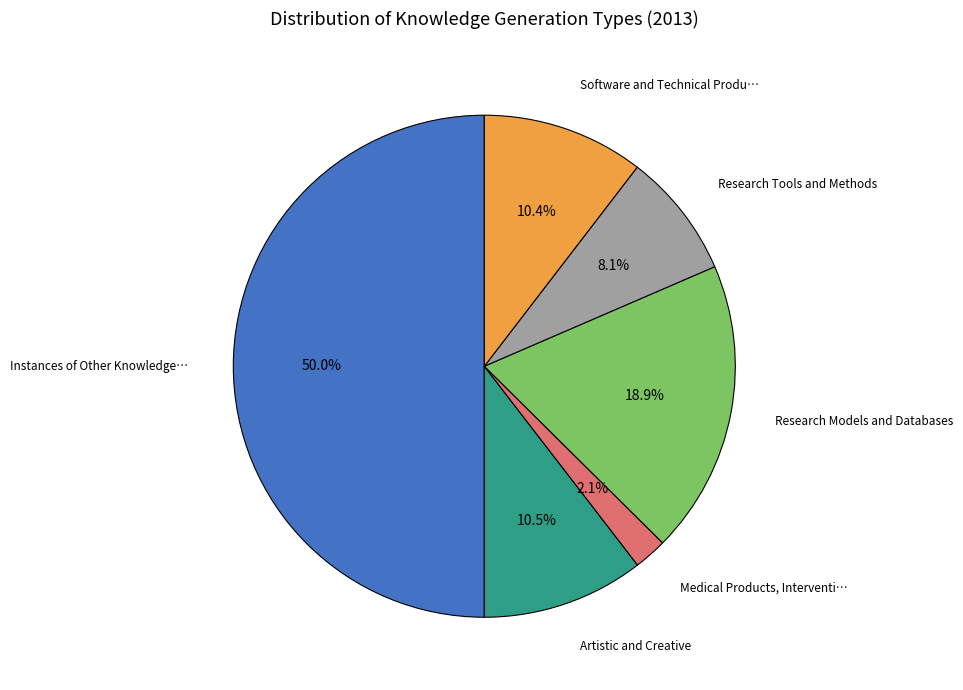

Count the number of slices in the pie.

6